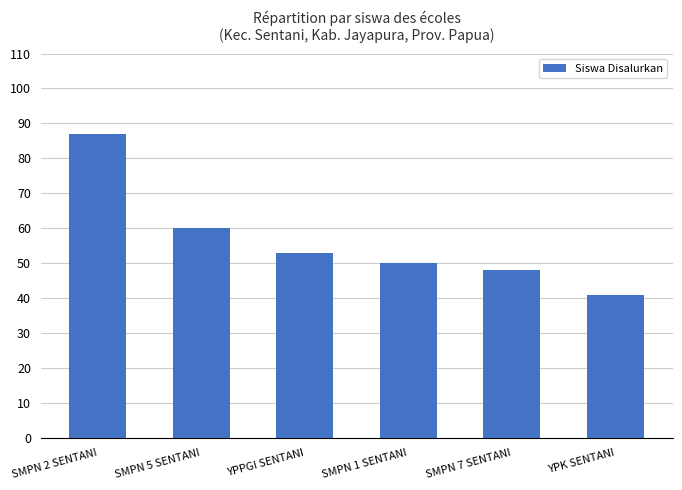

How many data points does each series have?

6